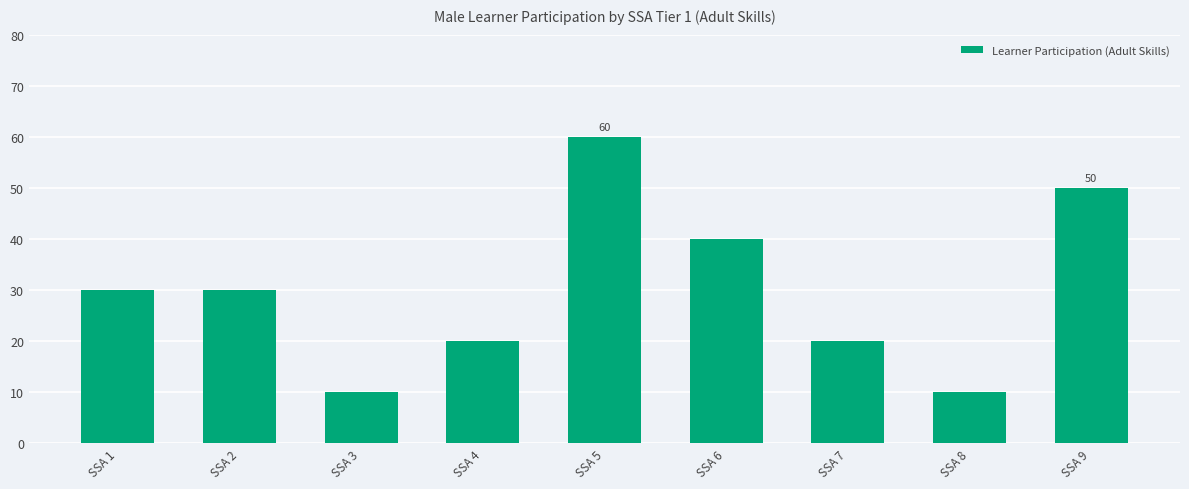

Reading left to right, extract all data points from this chart.

SSA 1=30	SSA 2=30	SSA 3=10	SSA 4=20	SSA 5=60	SSA 6=40	SSA 7=20	SSA 8=10	SSA 9=50